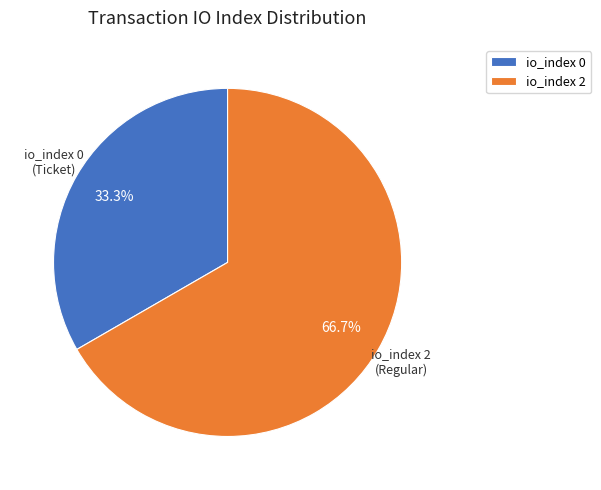

How much of the chart is everything except io_index 2?

33.3%